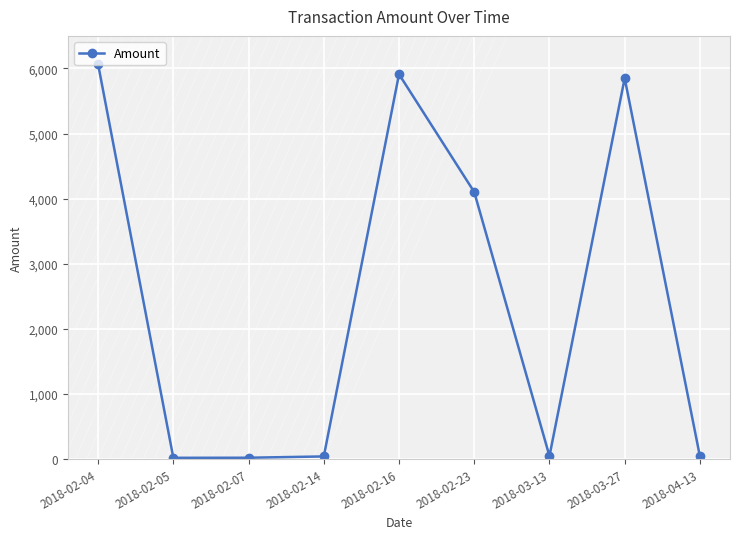

How many data points are less than 43?

4